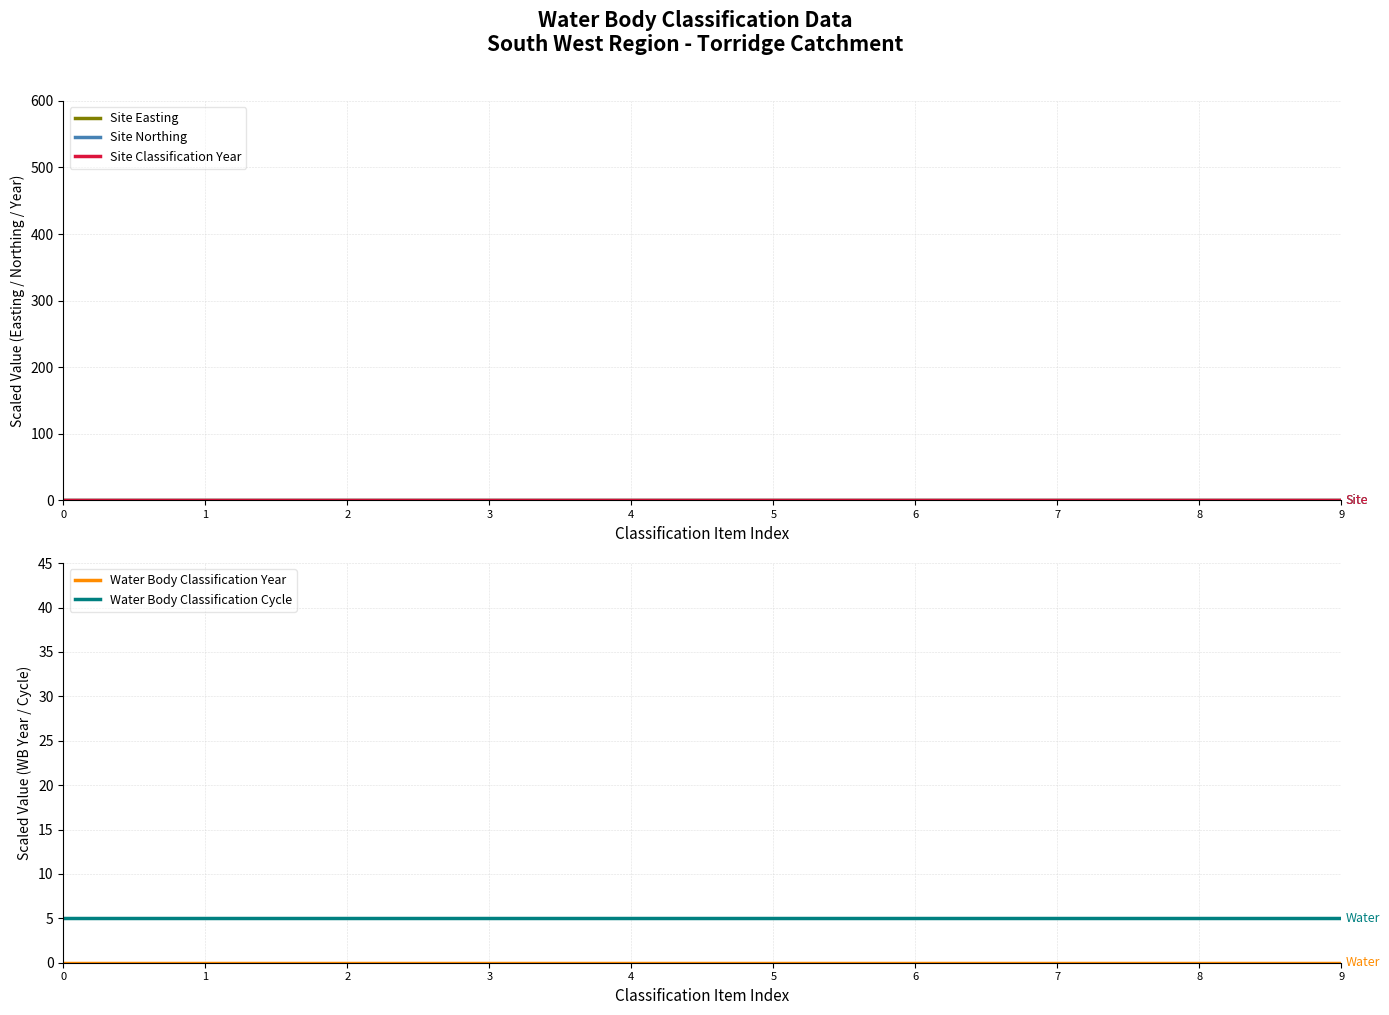

What are all the series names shown in the legend?

Site Easting, Site Northing, Site Classification Year, Water Body Classification Year, Water Body Classification Cycle